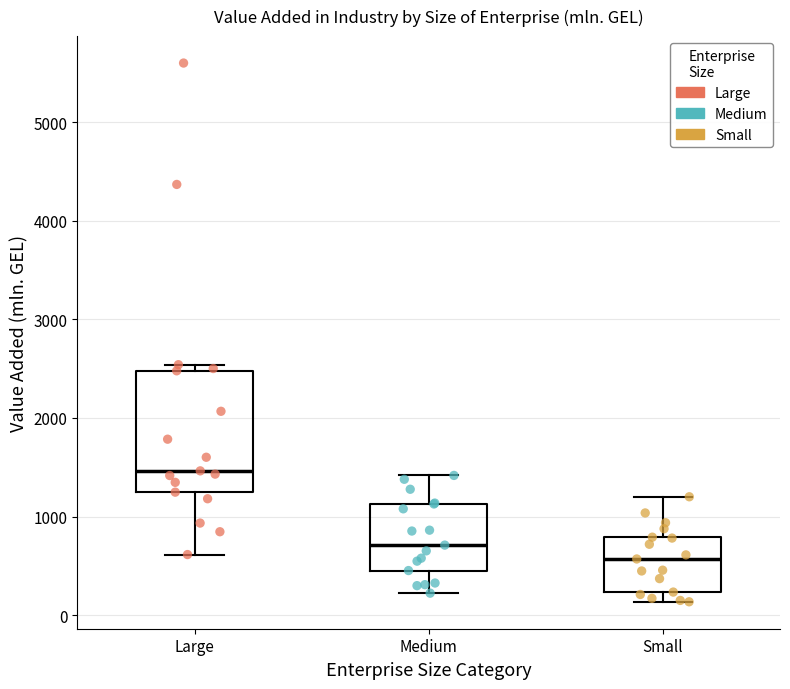

Reading left to right, transcribe this box plot: for each box, give where its median line is, the range the box spans, and where its two whiskers end, as read against the y-axis. The values are not printed on the chart, so give them approximately, as read against the axis.

Large: median 1500, box 1200 to 2500, whiskers 600 to 2500 (just above the box's upper edge)
Medium: median 700, box 500 to 1100, whiskers 200 to 1400
Small: median 600, box 200 to 800, whiskers 100 to 1200